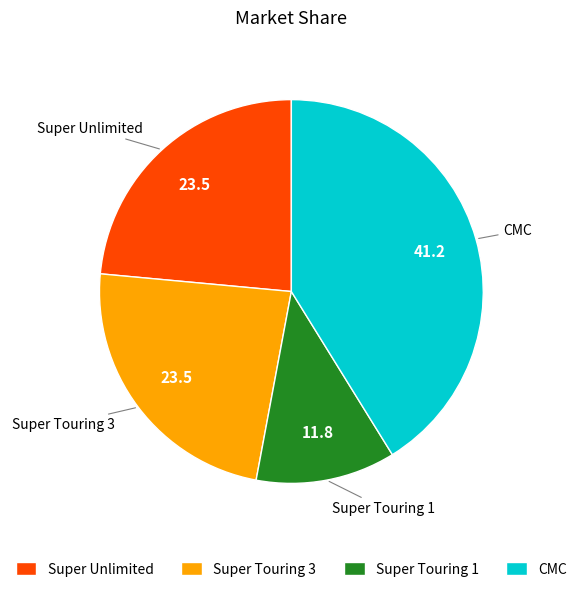

Is the sum of Super Touring 3 and CMC greater than half?

Yes